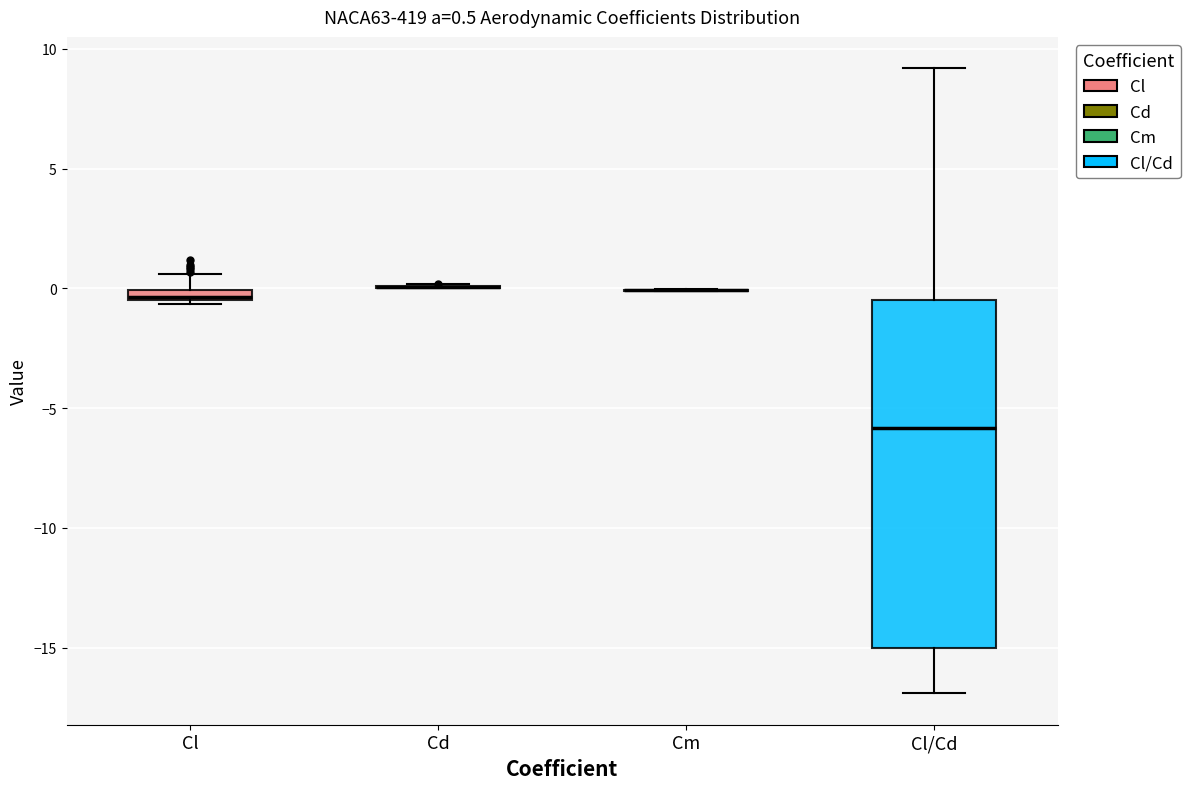

Which box is the tallest, from its lower edge to its upper edge?

Cl/Cd